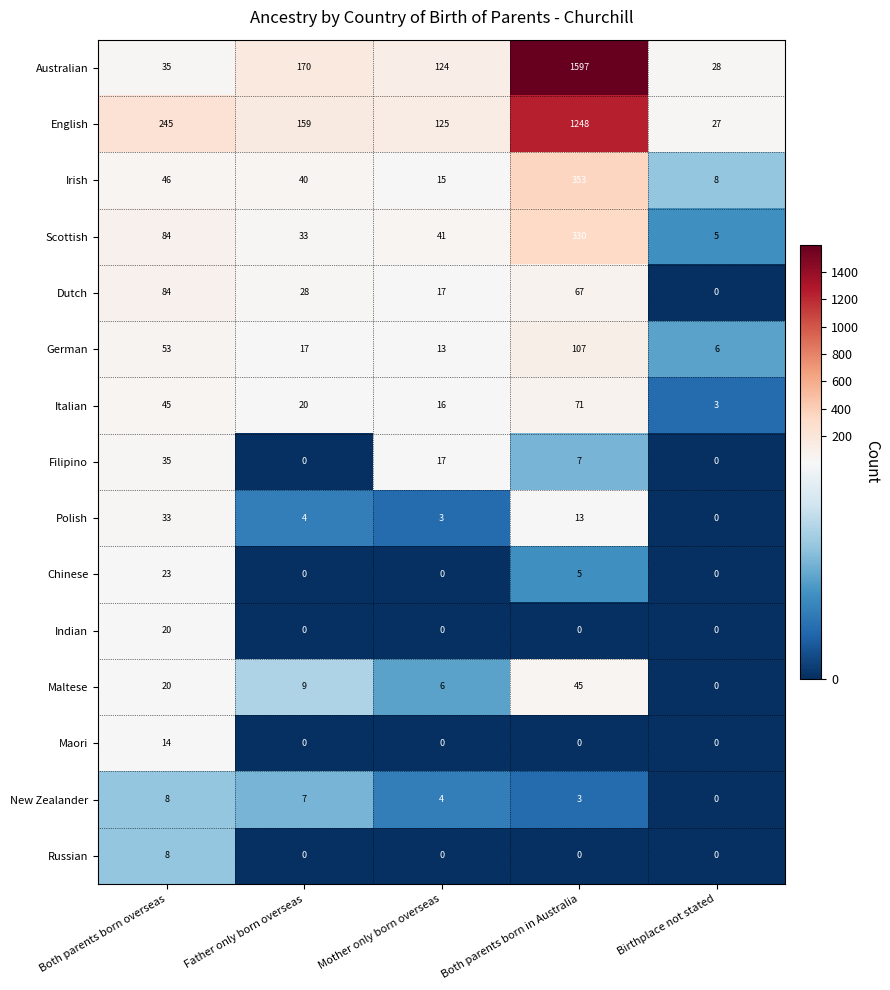

The value of Scottish at Father only born overseas is 16. True or false?

False